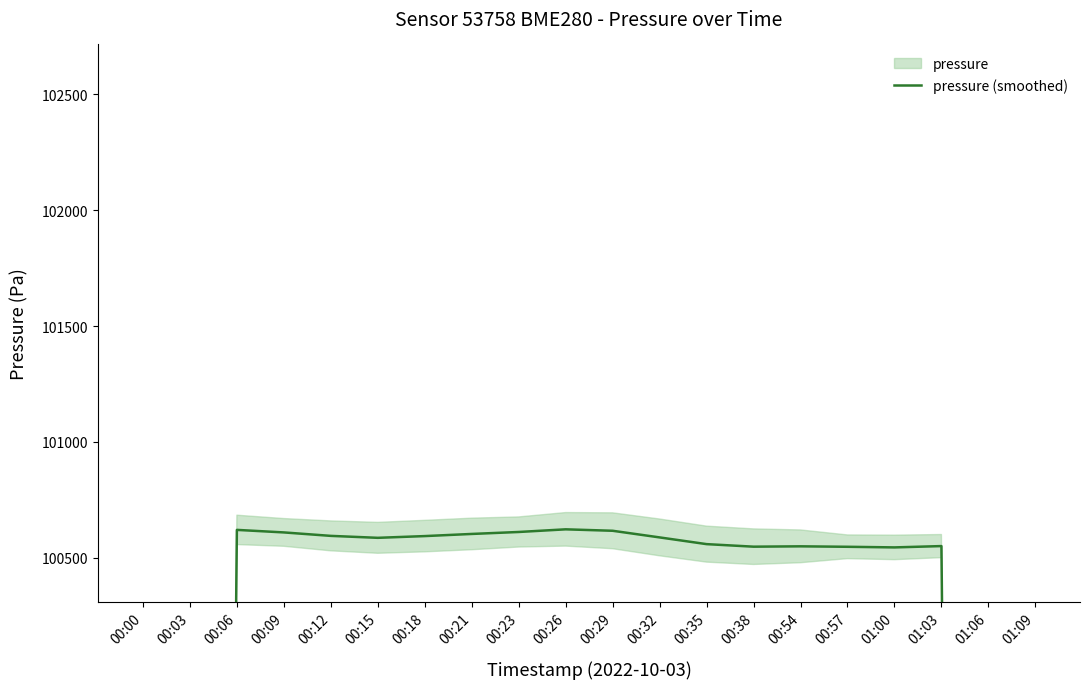

Rank the categories by value from highest to lowest.

00:26, 00:06, 00:29, 00:23, 00:09, 00:21, 00:12, 00:18, 00:32, 00:15, 00:35, 01:03, 00:54, 00:38, 00:57, 01:00, 00:03, 01:06, 00:00, 01:09